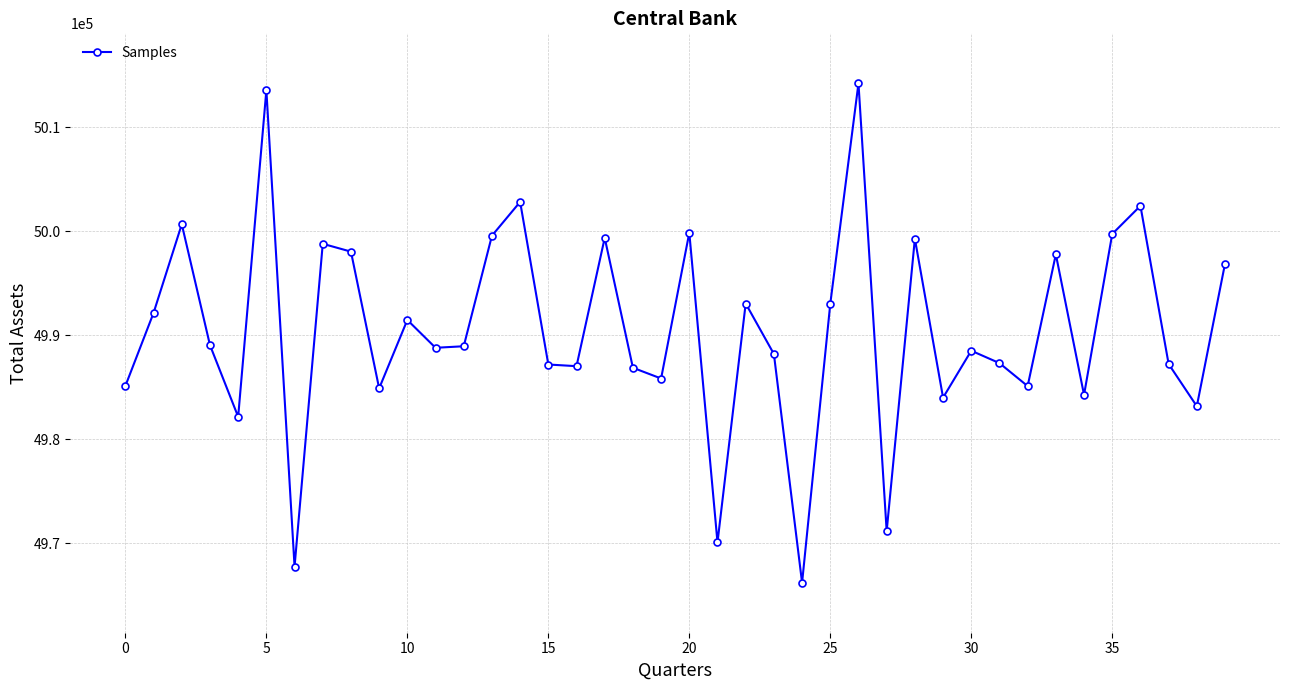

What is the maximum value shown in the chart?

5014200